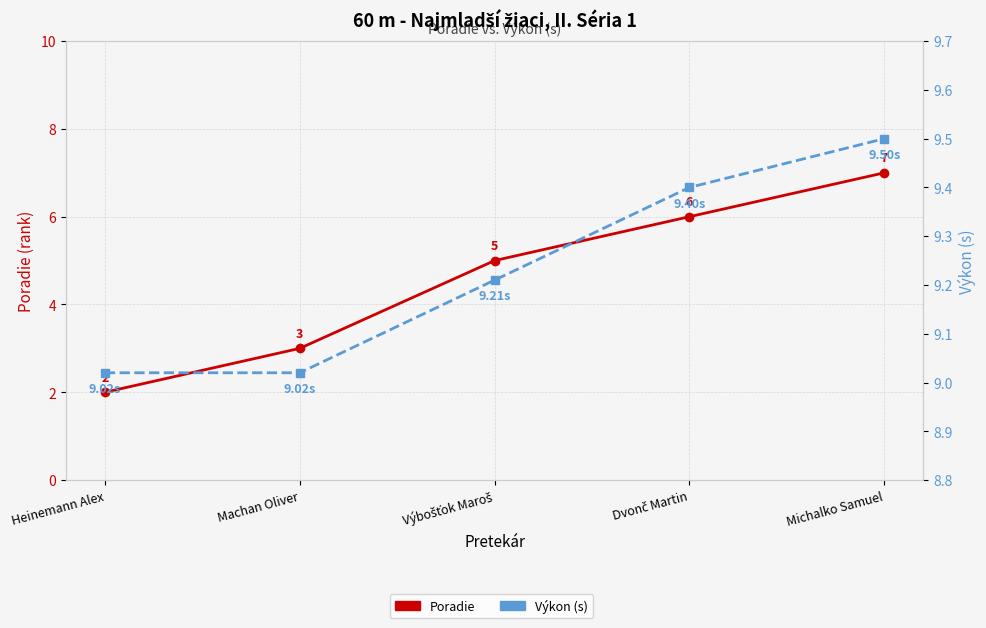

Is the value of Poradie at Dvonč Martin greater than the value of Výkon at Michalko Samuel?

No